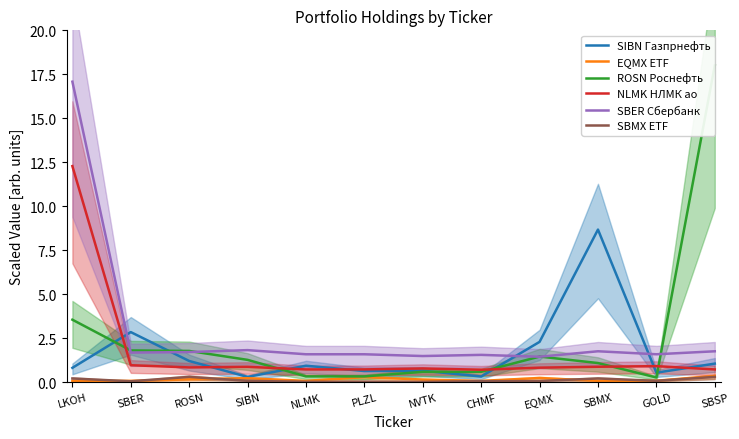

Which has a higher value, SBER or SIBN?

SBER